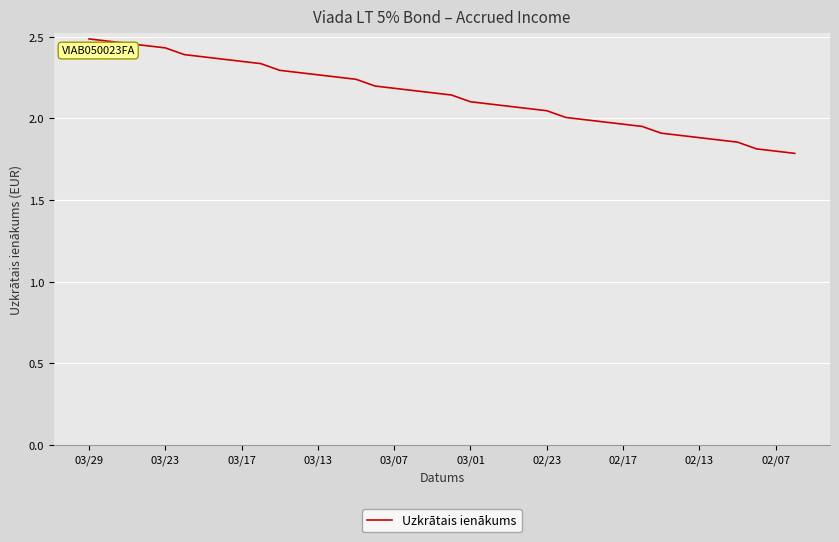

What is the difference between the maximum and minimum values?

0.7